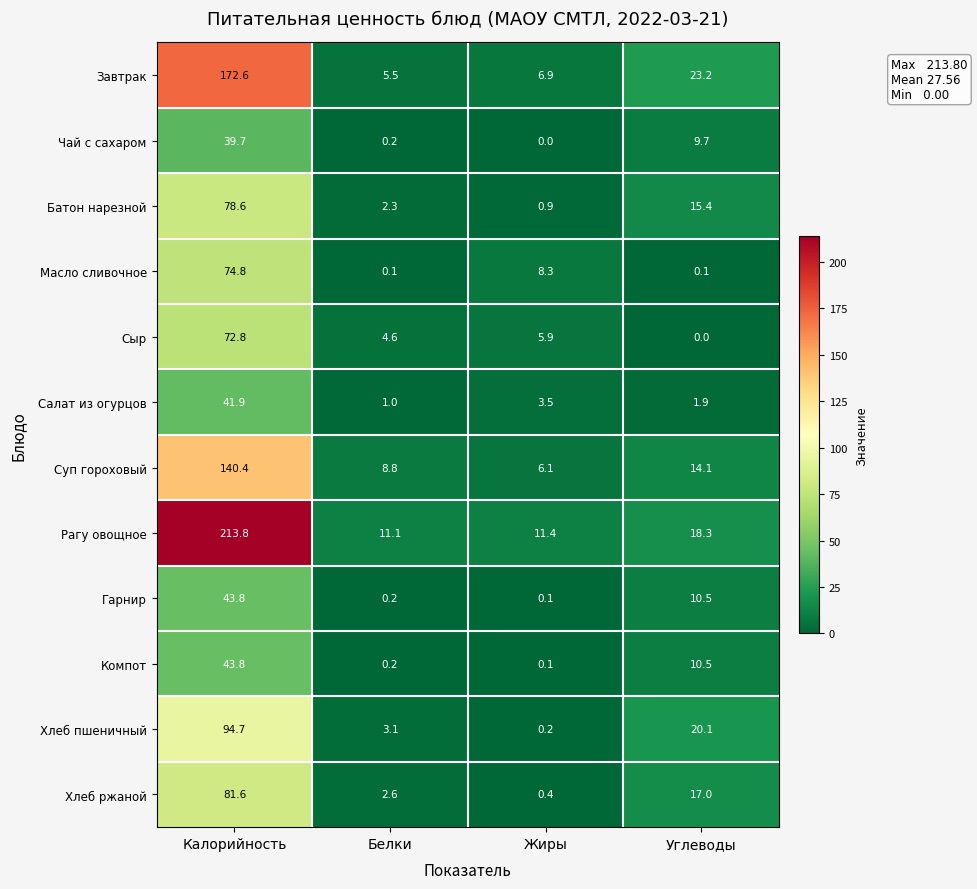

Is the value of Сыр at Жиры greater than the value of Салат из огурцов at Белки?

Yes